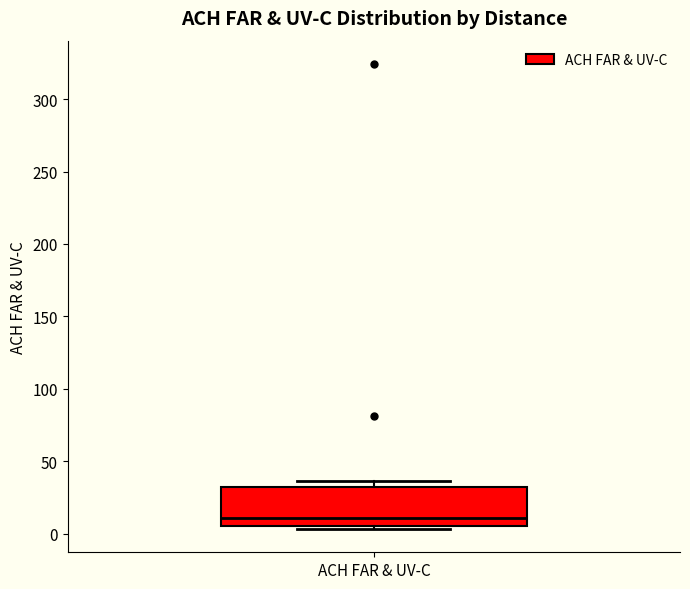

Where is the lower edge of the box for ACH FAR & UV-C on the y-axis? The values are not printed on the chart, so give them approximately, as read against the axis.

5